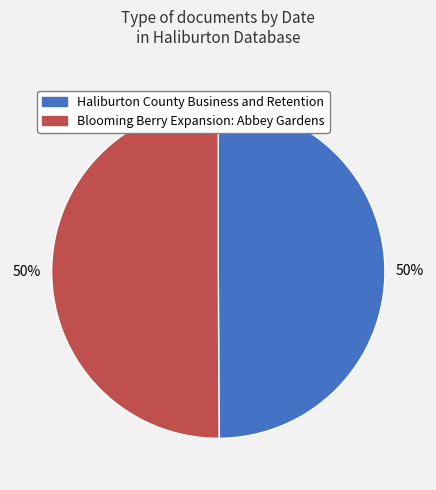

How many segments does this pie chart have?

2